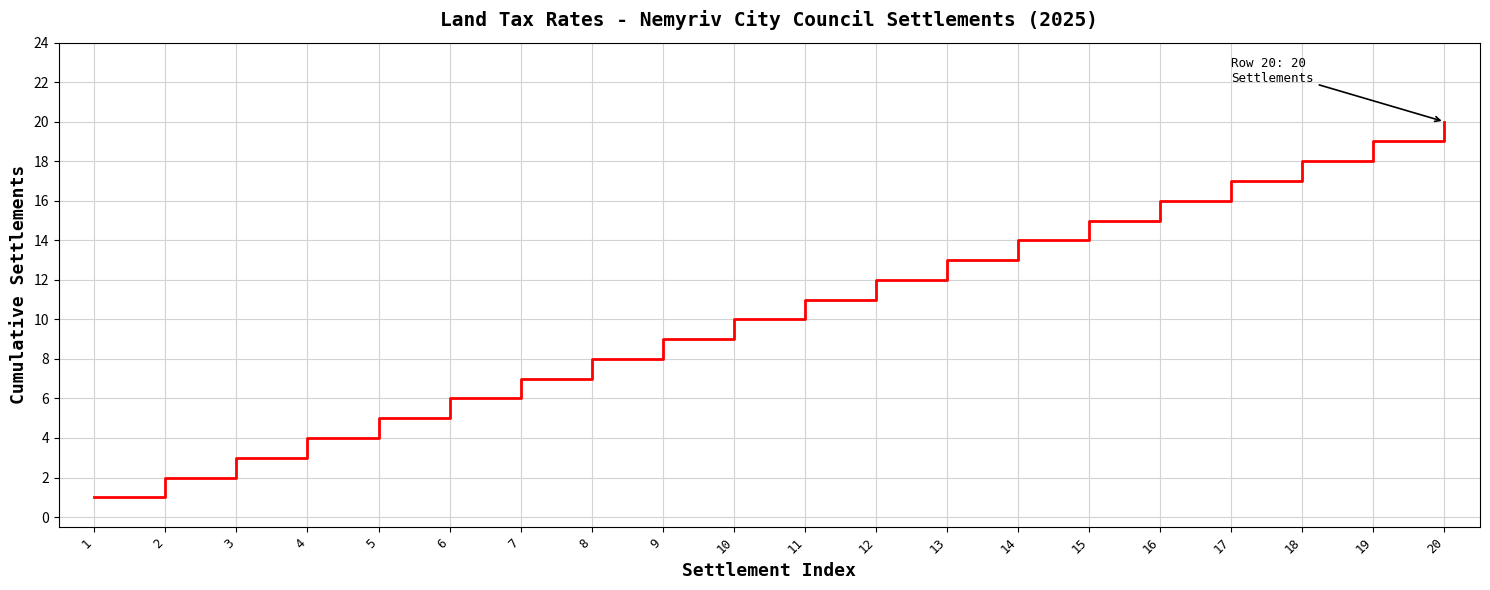

True or false: there are more than 2 points higher than both neighbors.

False